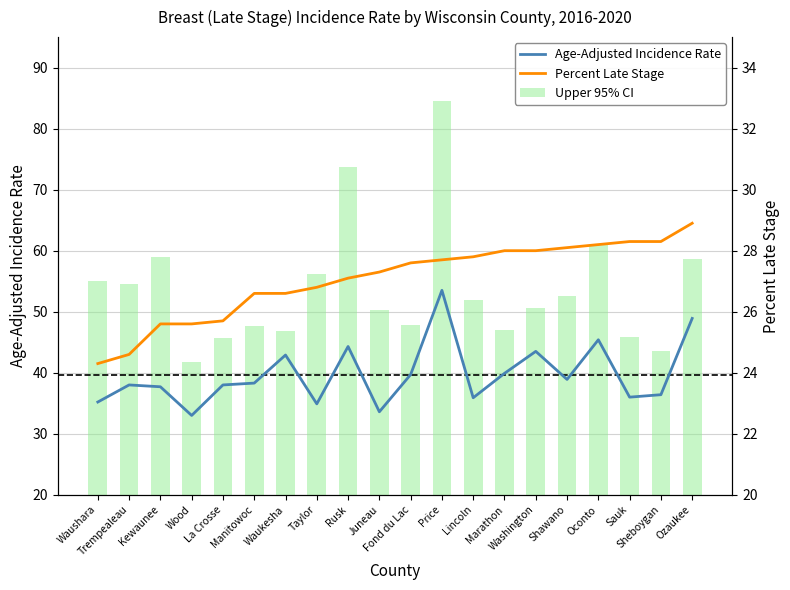

How many data points in Upper 95% CI are above 52?

9